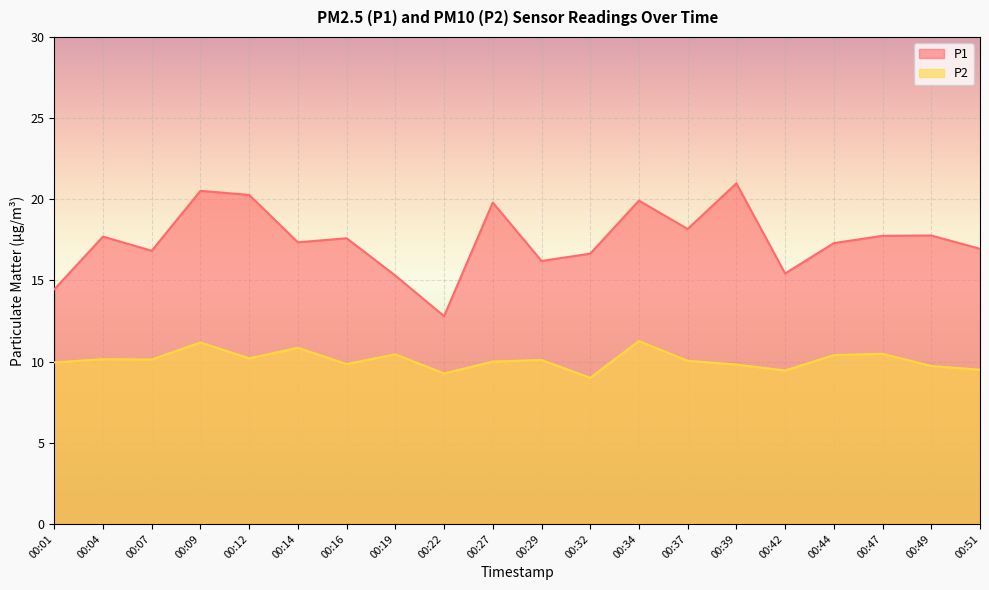

Reading left to right, what are all the values shown in this chart?

P1: 14.4	17.7	16.8	20.5	20.3	17.4	17.6	15.3	12.8	19.8	16.2	16.6	19.9	18.2	21.0	15.4	17.3	17.8	17.8	16.9
P2: 9.9	10.2	10.1	11.2	10.2	10.8	9.8	10.4	9.3	10.0	10.1	9.0	11.3	10.1	9.8	9.4	10.4	10.5	9.7	9.5